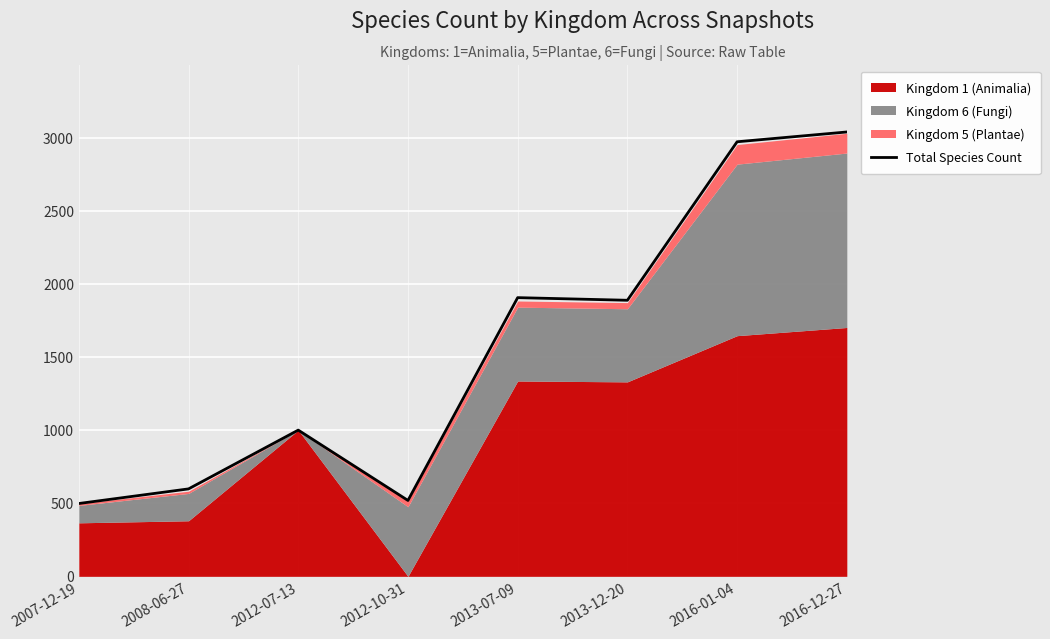

Reading right to left, list all the values displayed in this chart.

3039	2972	1888	1906	519	1000	598	498